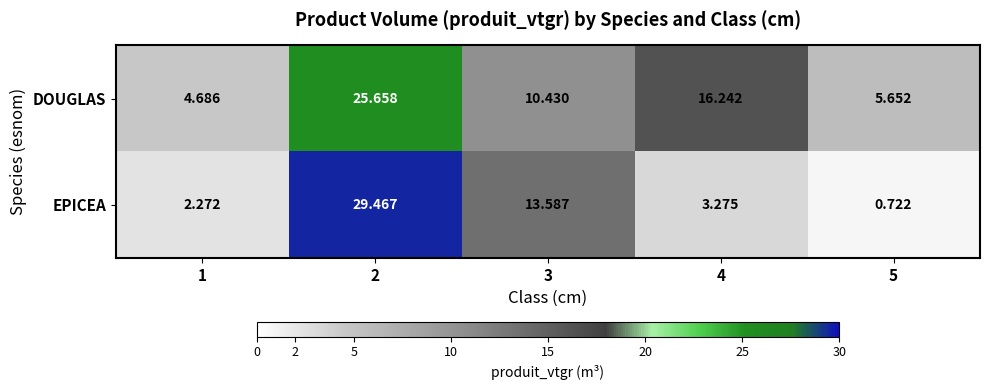

Which series changed the most between 2 and 3?

EPICEA